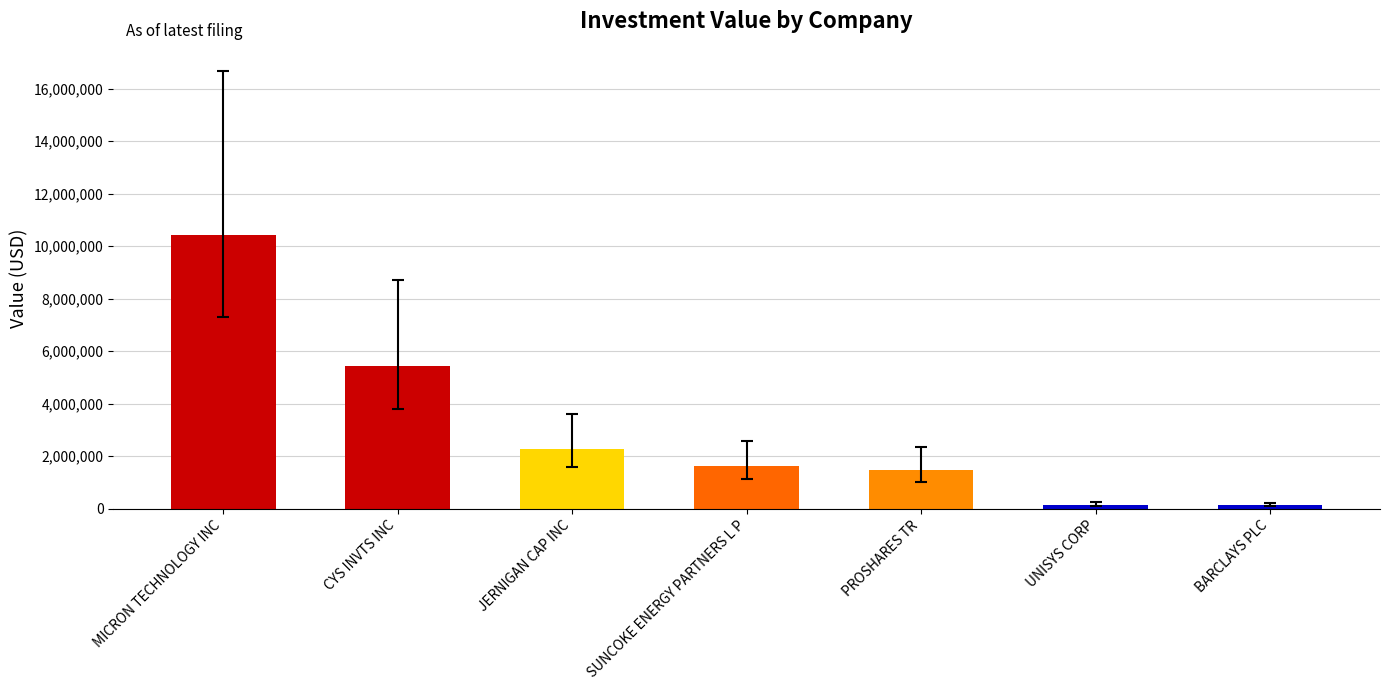

Which category has the highest value across all series?

MICRON TECHNOLOGY INC